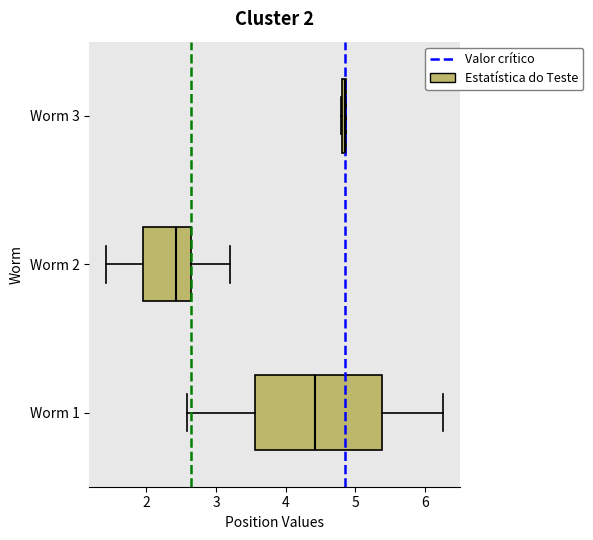

Which box is the widest, from its left edge to its right edge?

Worm 1